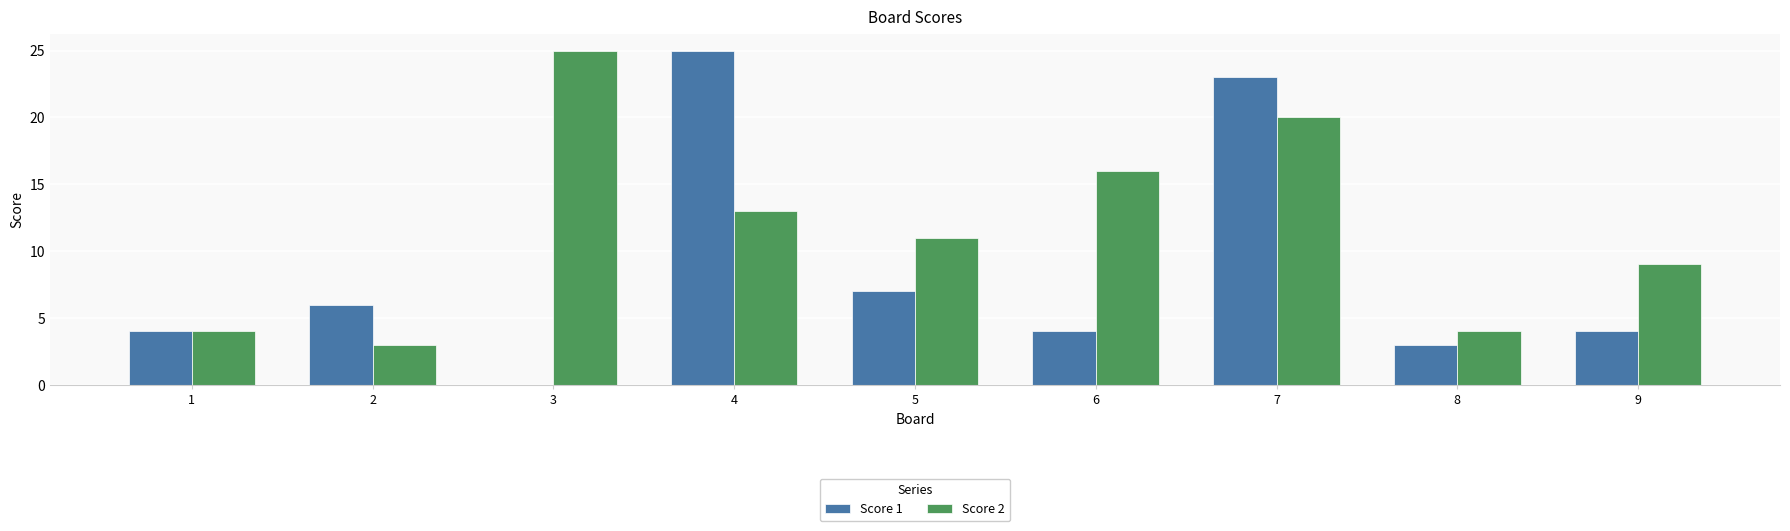

Which series has the largest total across all categories?

Score 2